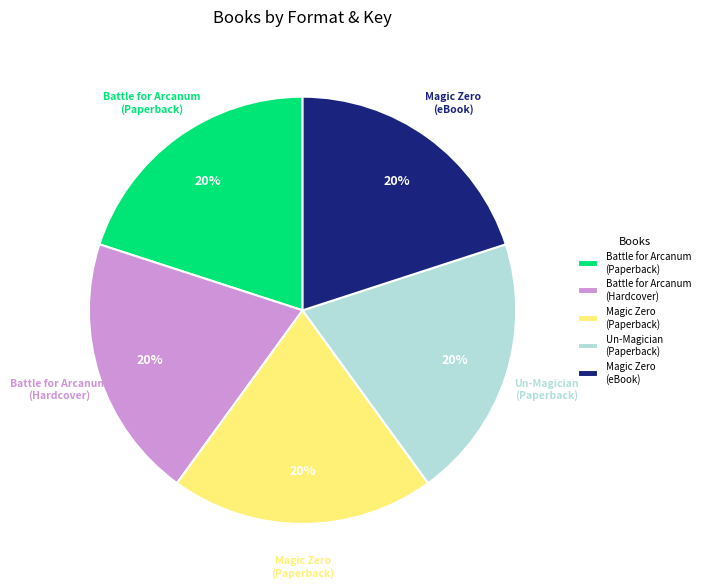

To the nearest percent, what is the average slice percentage?

20%